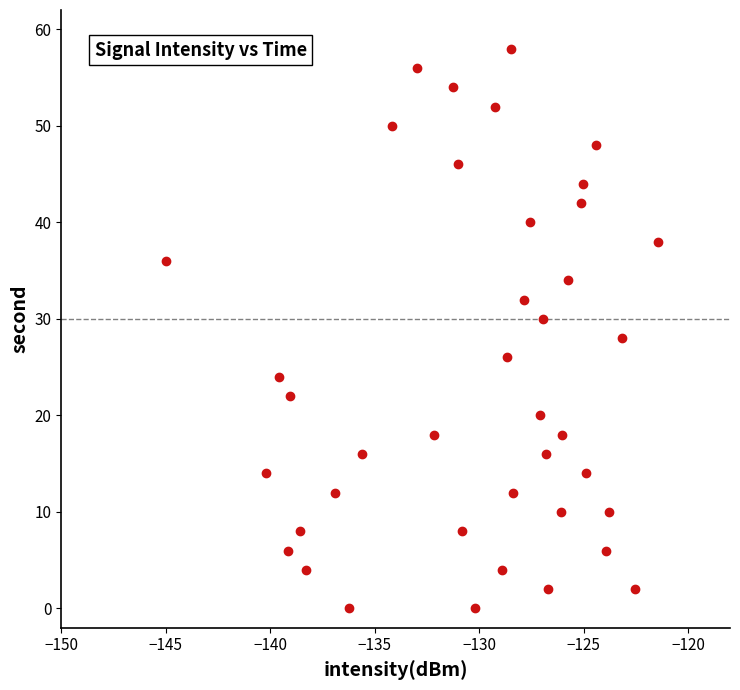

What is the range of Y values (max minus min)?

58